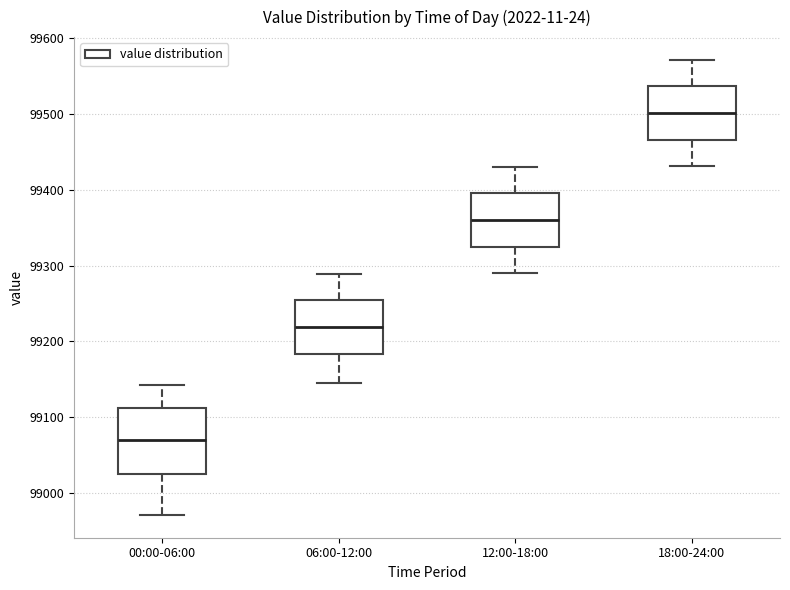

Which box's median line is the lowest?

00:00-06:00